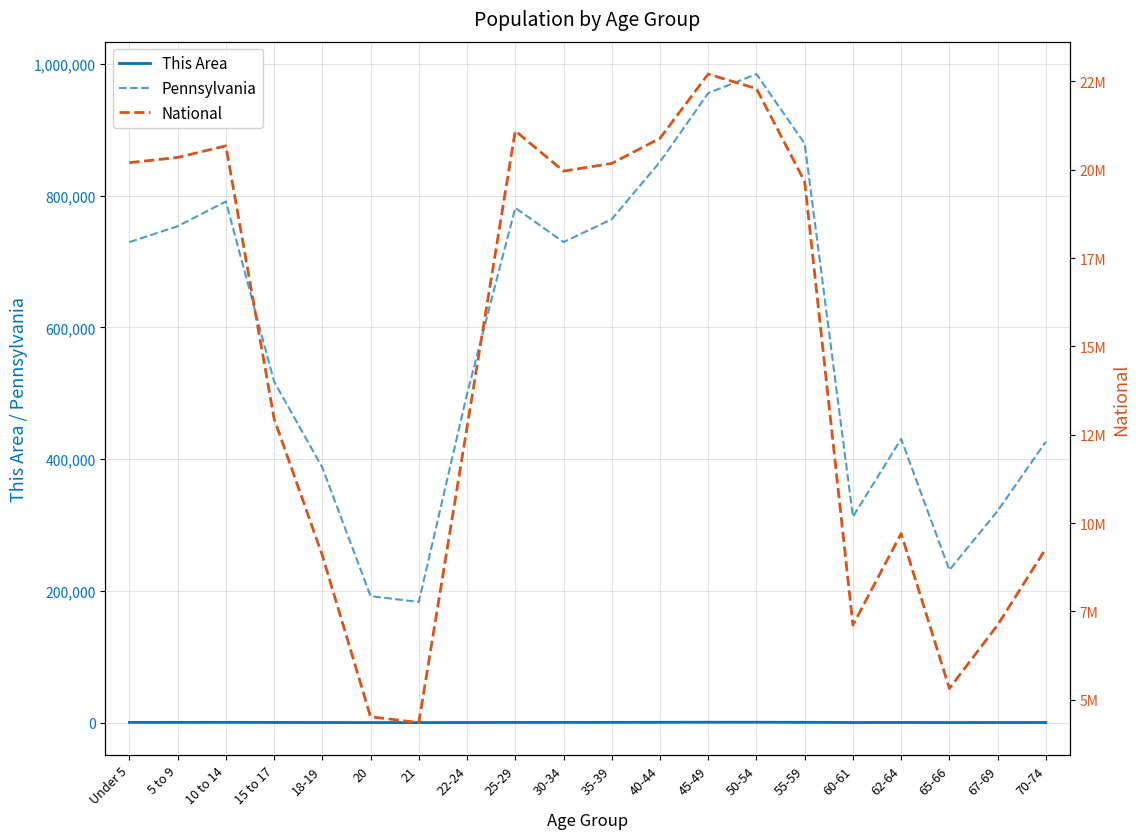

How many distinct data groups are displayed?

3